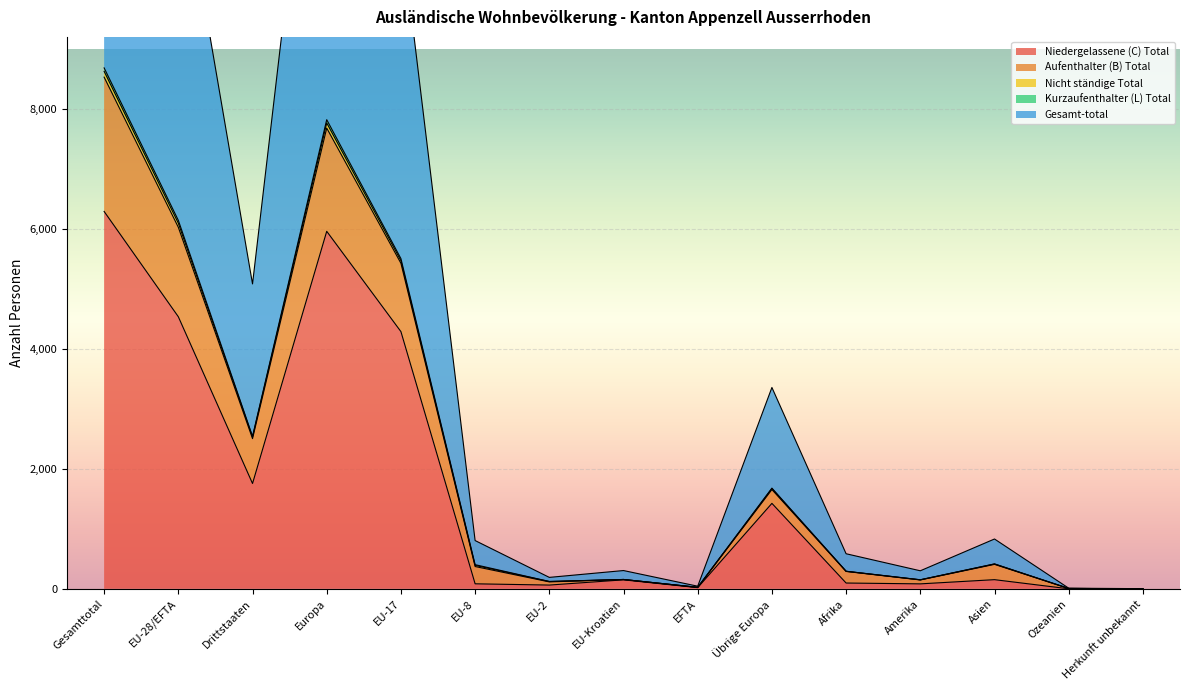

List the labels in order of Niedergelassene (C) Total value, largest first.

Gesamttotal, Europa, EU-28/EFTA, EU-17, Drittstaaten, Übrige Europa, Asien, EU-Kroatien, Afrika, EU-8, Amerika, EU-2, EFTA, Herkunft unbekannt, Ozeanien